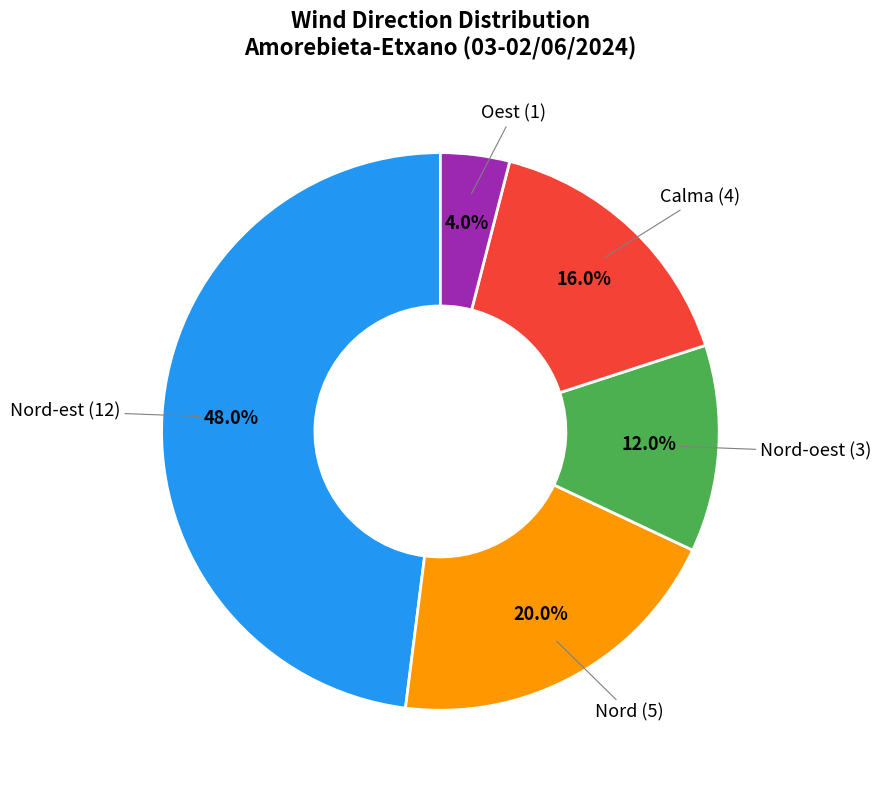

Does any single category account for the majority?

No